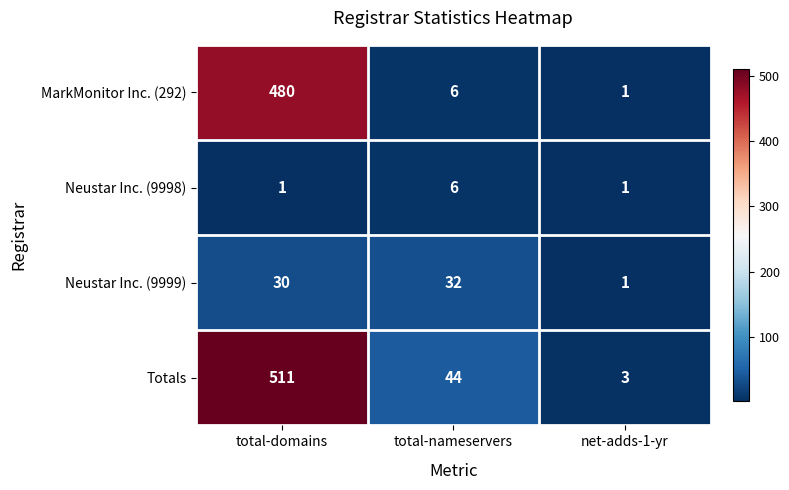

The Neustar Inc. (9999) series shows 32 at total-nameservers. True or false?

True